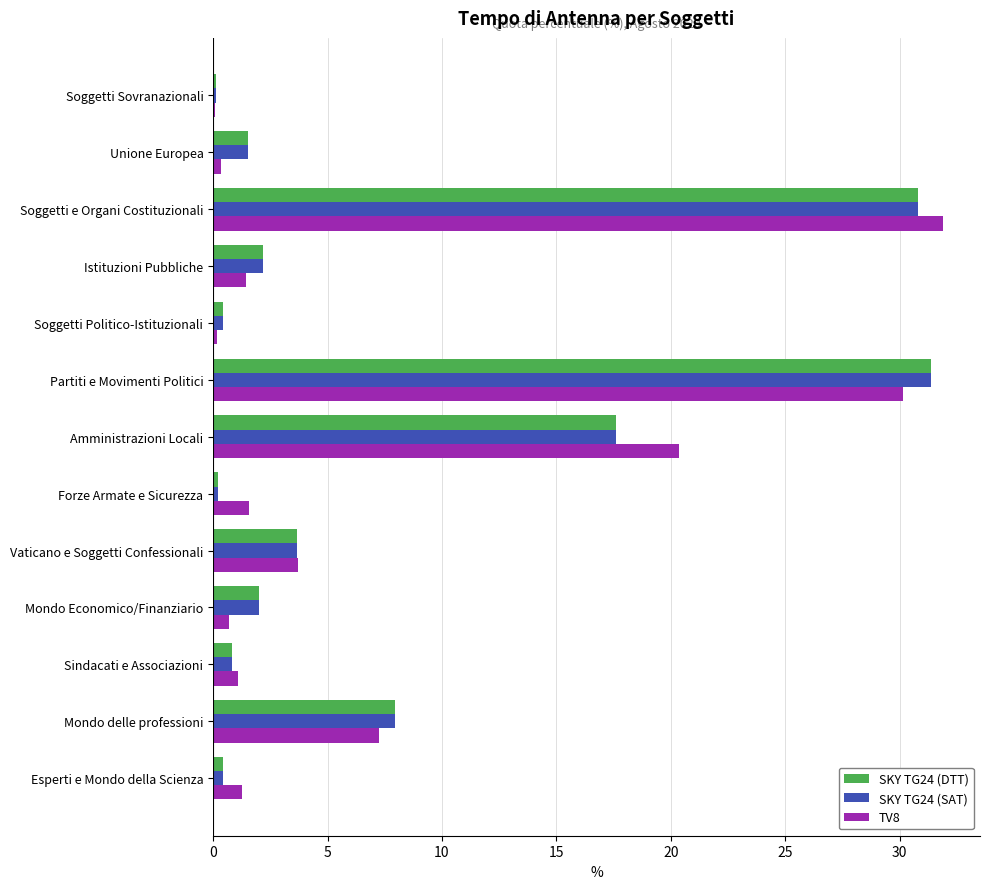

Is the value of SKY TG24 (DTT) at Sindacati e Associazioni greater than the value of SKY TG24 (SAT) at Soggetti Sovranazionali?

Yes